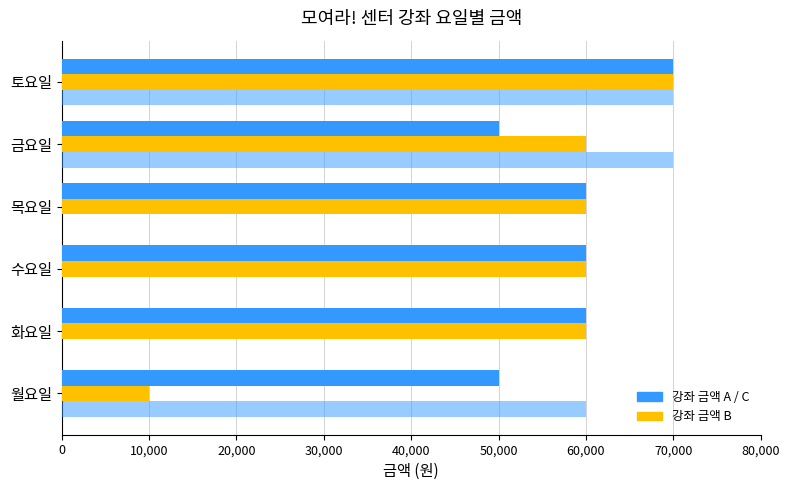

How many series are shown in this chart?

3